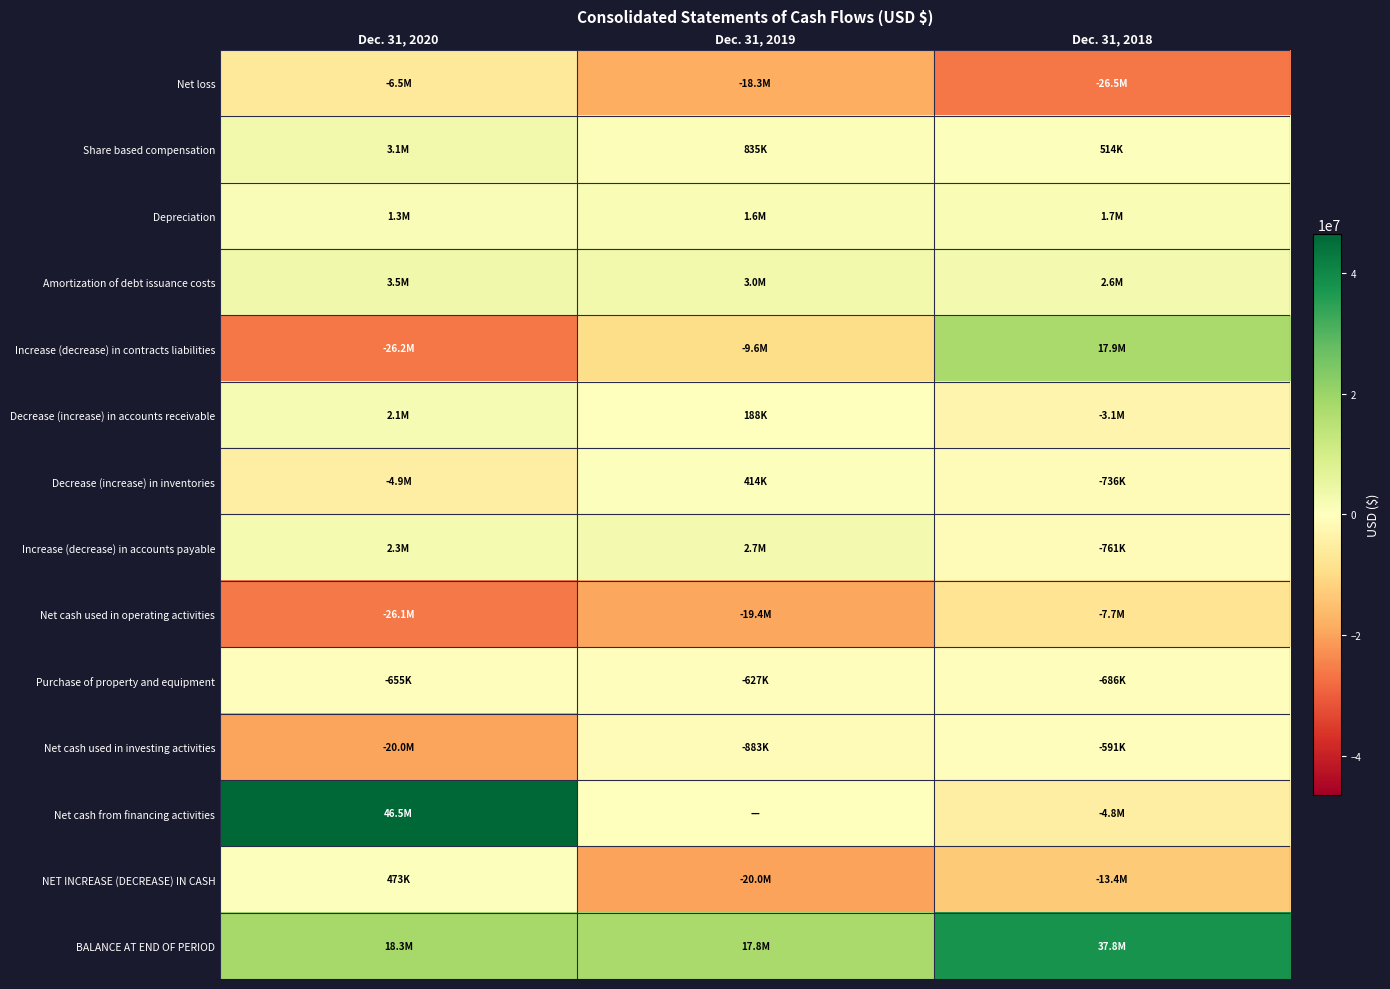

Count the number of data series in this chart.

14